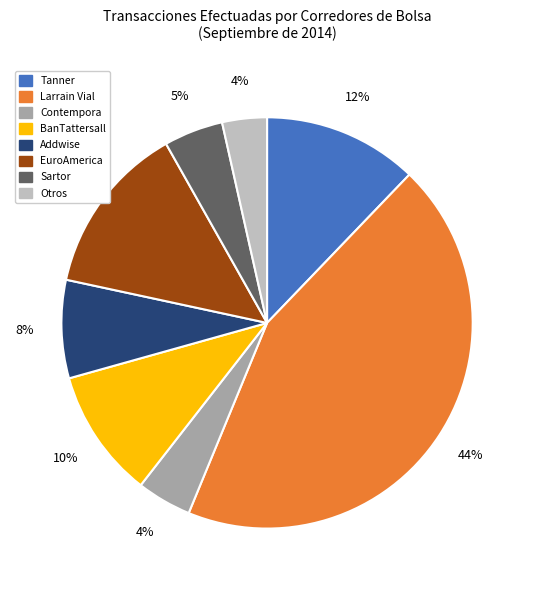

Does Contempora represent more than half of the total?

No